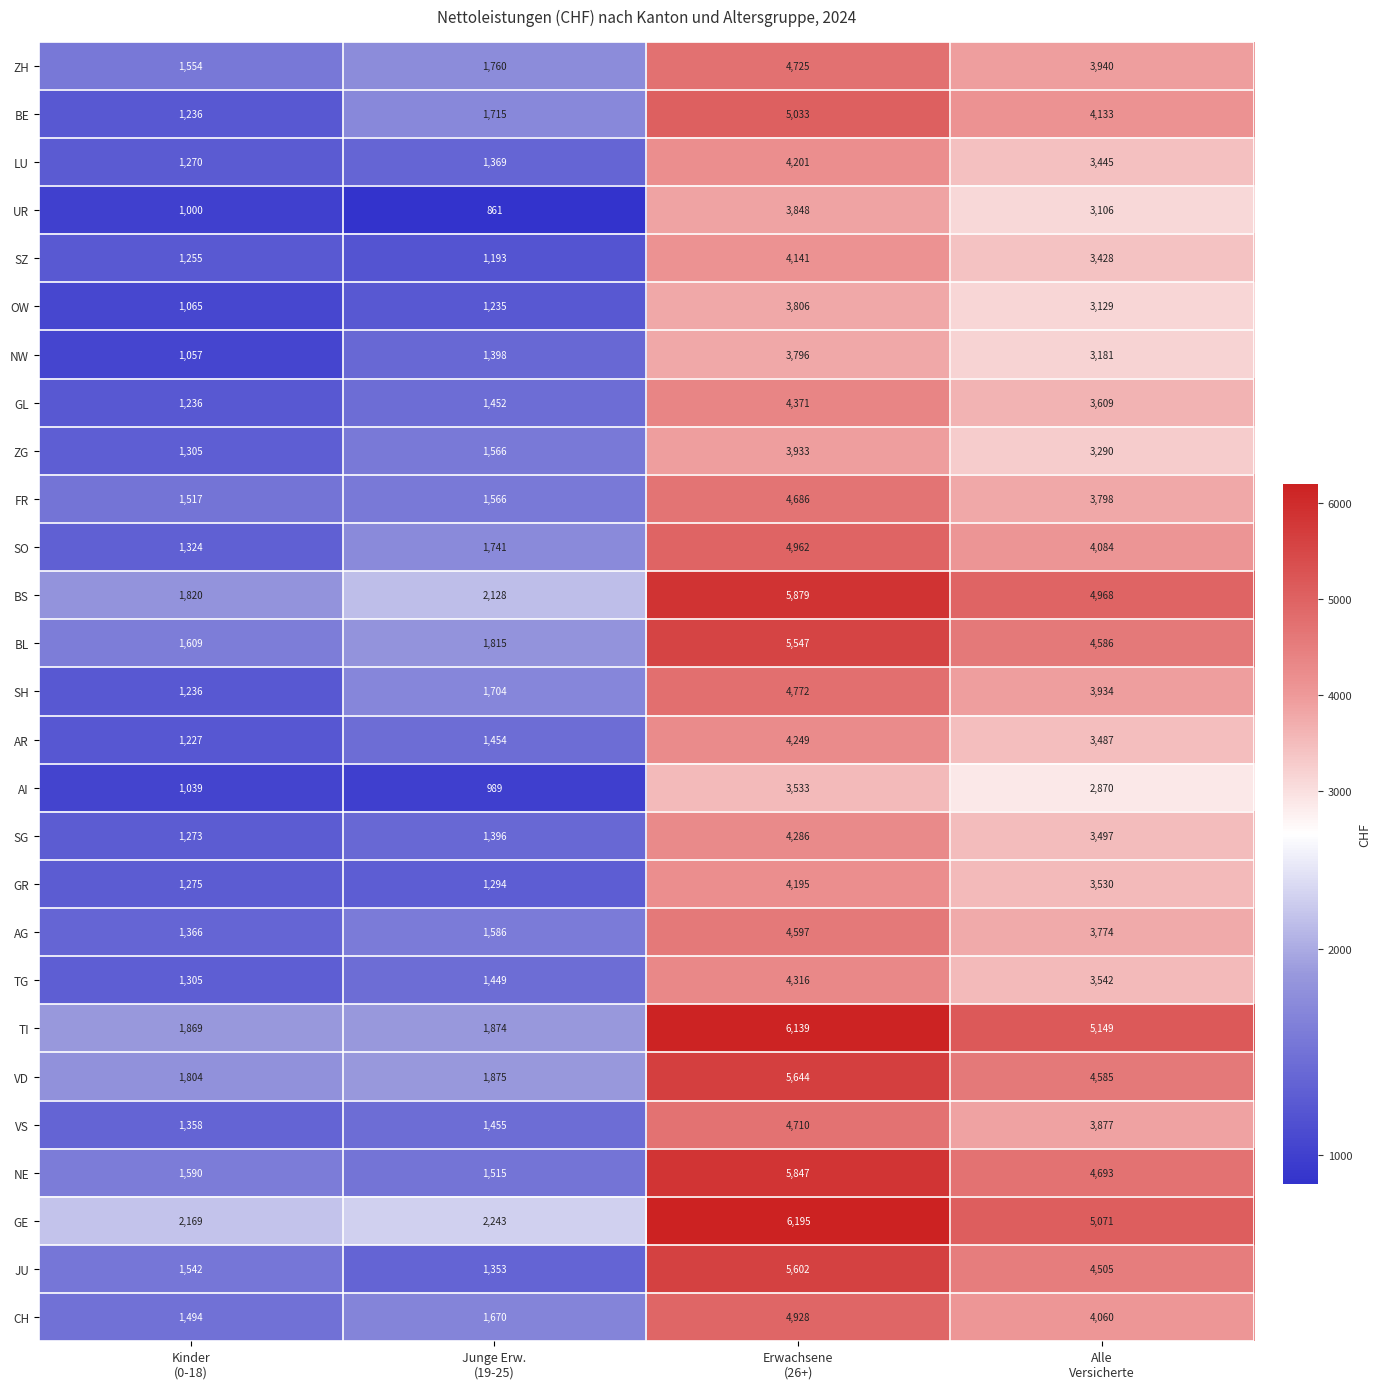

What is the difference between the maximum and second lowest values in the ZG series?

2367